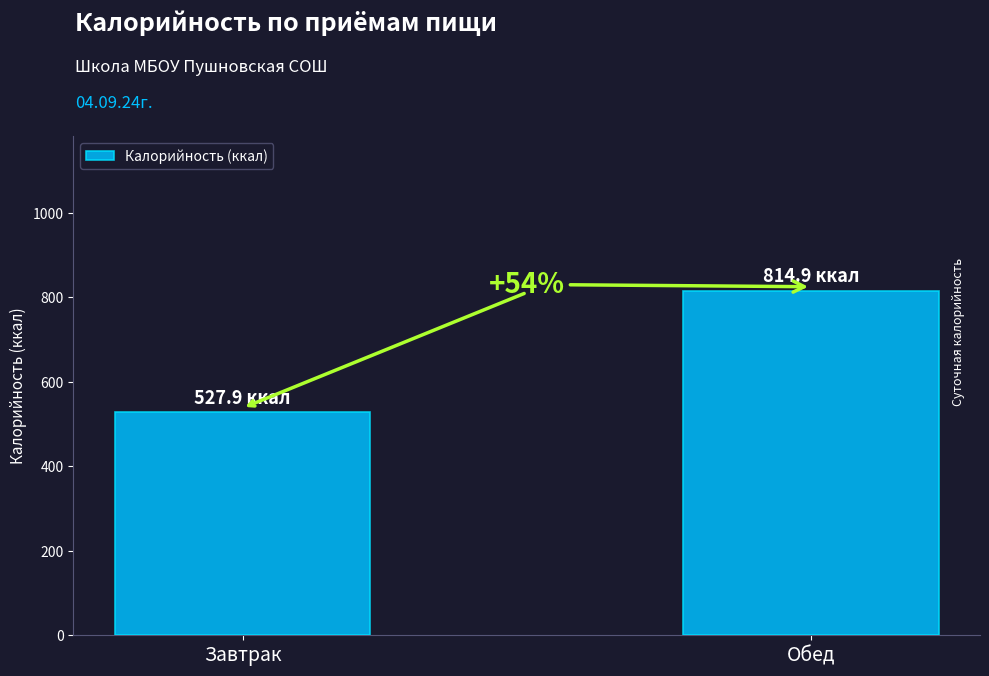

How many bars are there in total?

2